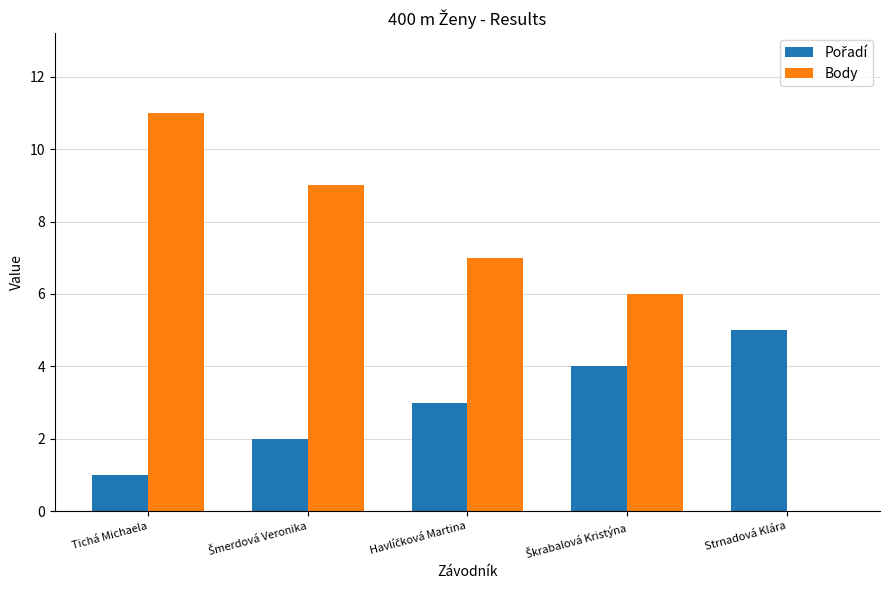

What is the maximum value shown in the chart?

11